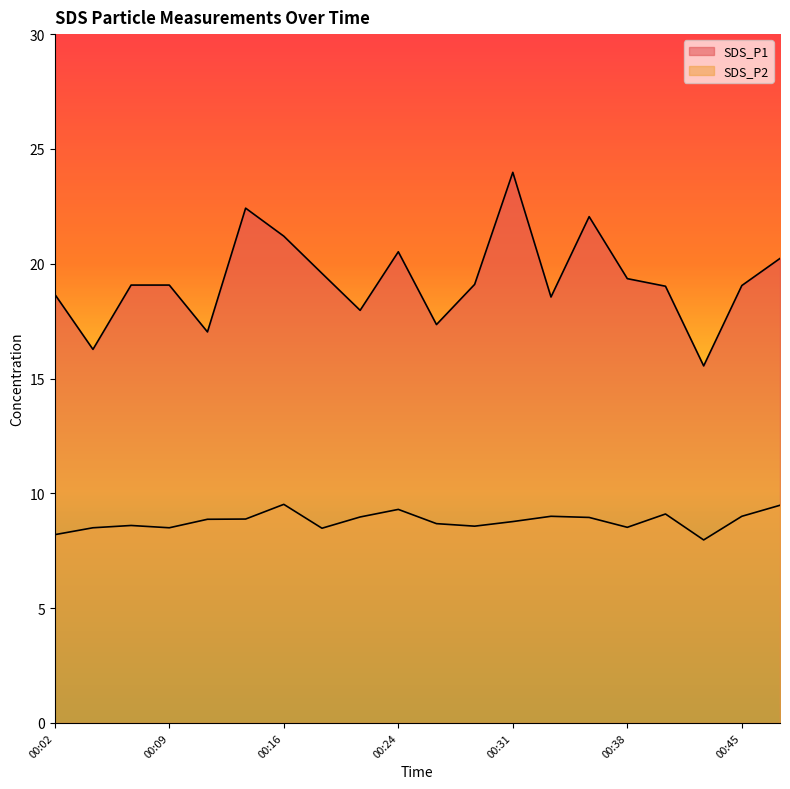

At which category does SDS_P1 reach its first local peak?

00:14